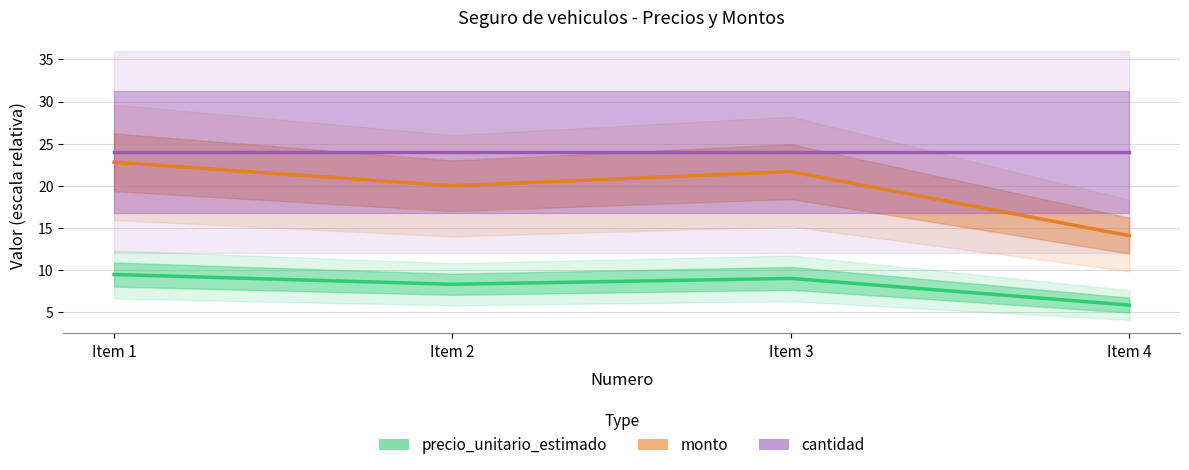

What is the difference between the maximum and minimum values in the monto series?

8.7